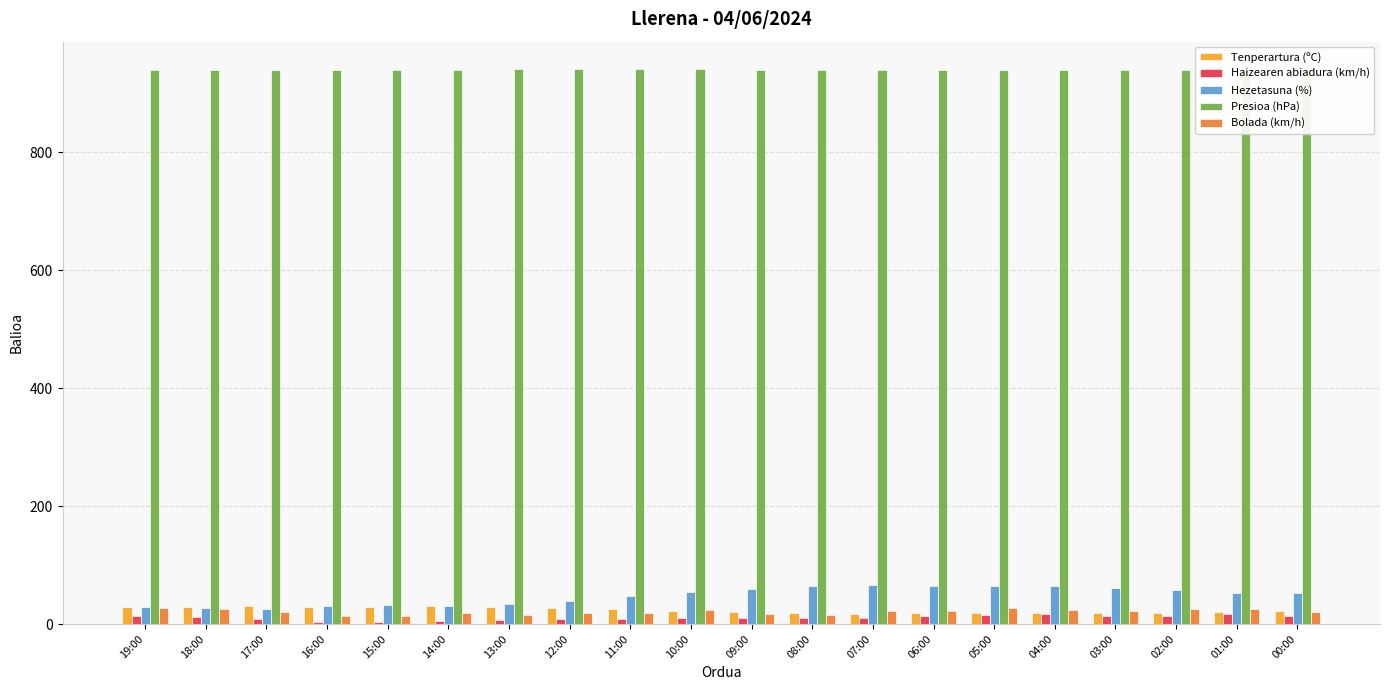

How many bars are there in total?

100